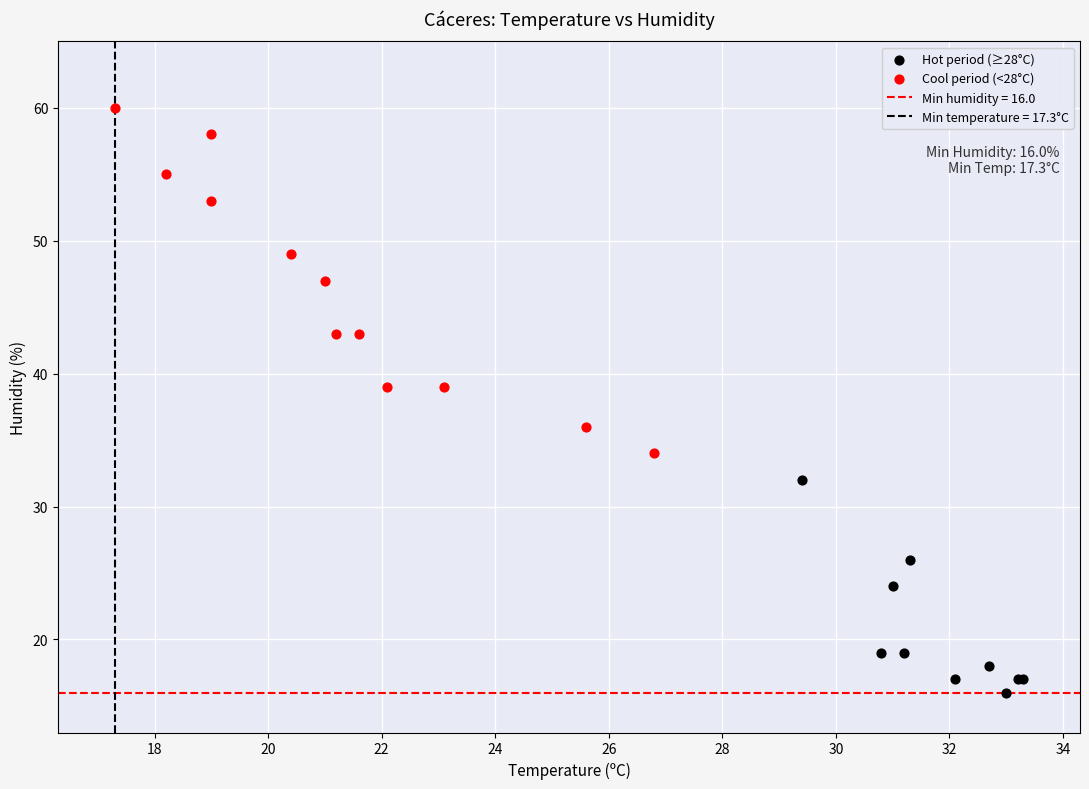

Which series reaches the maximum Y coordinate?

Cool period (<28°C)